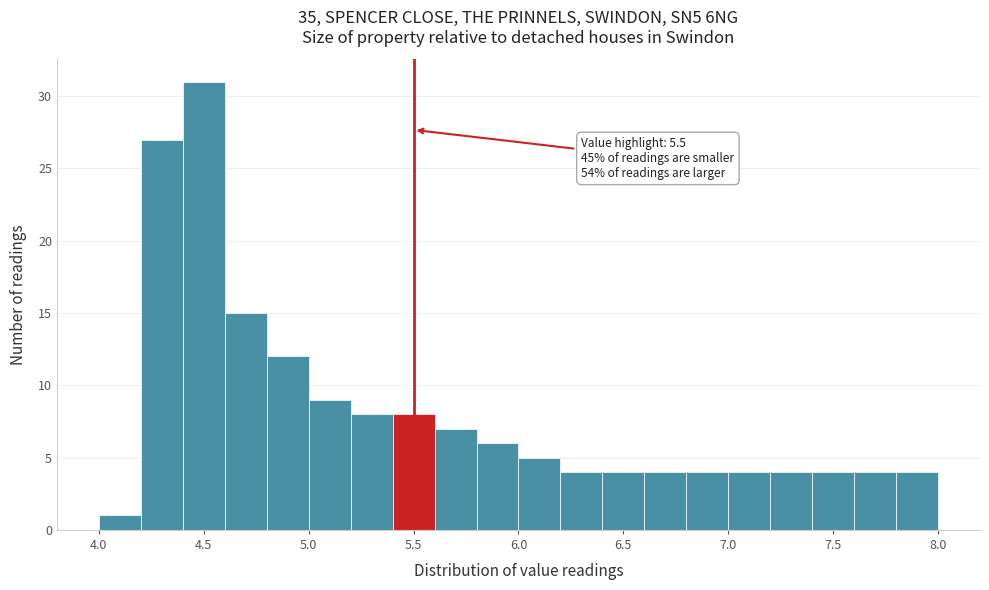

Over which range of the x-axis is the bar tallest?

4.4 to 4.6